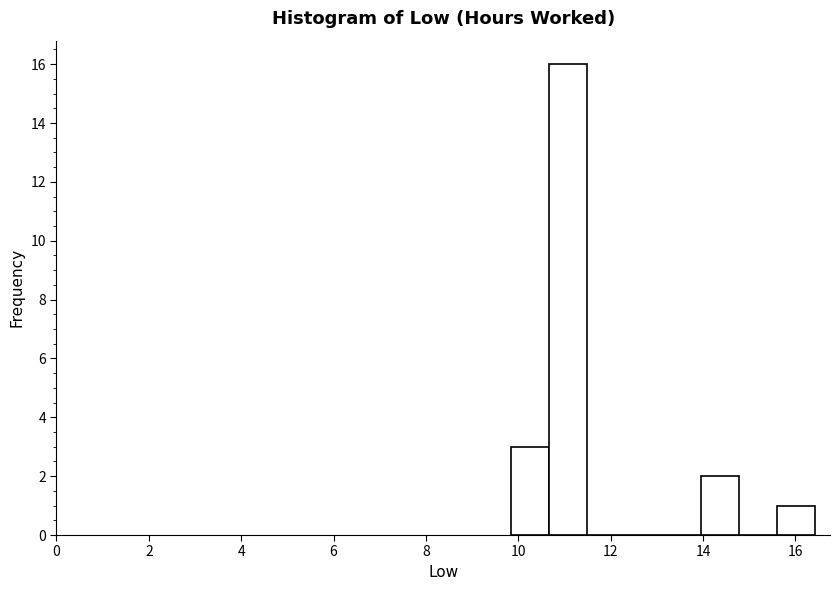

Reading left to right, transcribe this chart: for each bar, give the range it covers on the x-axis and its height. Neither the bar edges nor the heights are printed on the chart, so give them approximately, as read against the axes.

9.8 to 10.6: 3
10.6 to 11.4: 16
11.4 to 12.4: 0
12.4 to 13.2: 0
13.2 to 14.0: 0
14.0 to 14.8: 2
14.8 to 15.6: 0
15.6 to 16.4: 1